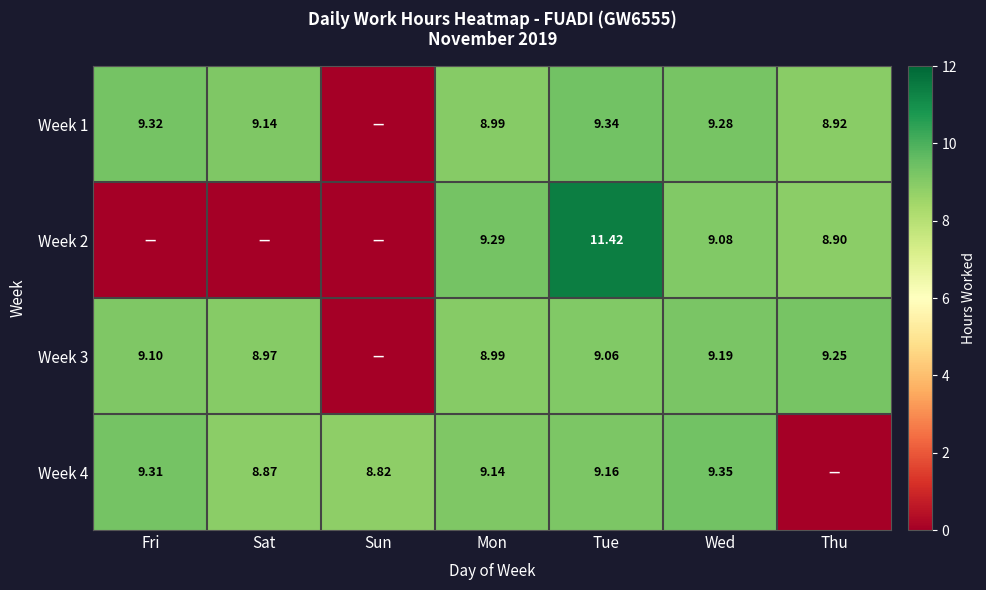

At how many categories does at least one series exceed 4?

7